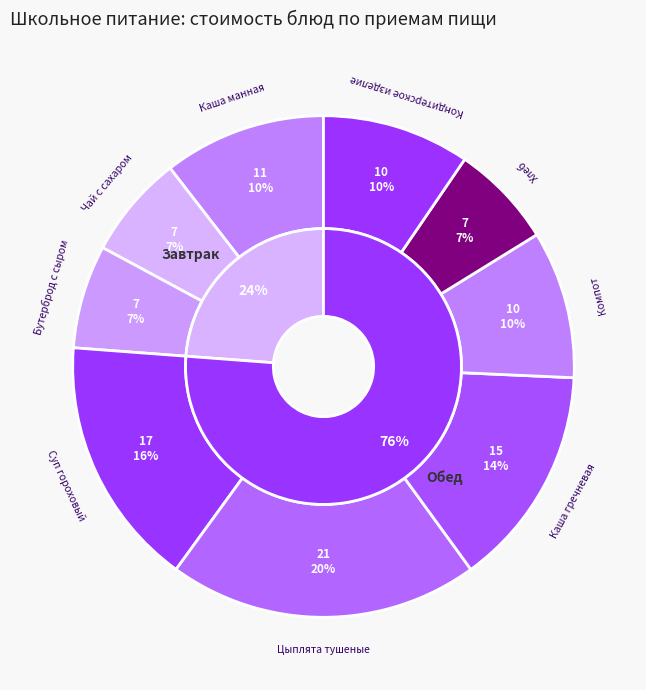

Do Каша гречневая рассыпчатая с маслом and Хлеб ржано-пшеничный together represent more than half of the pie?

No